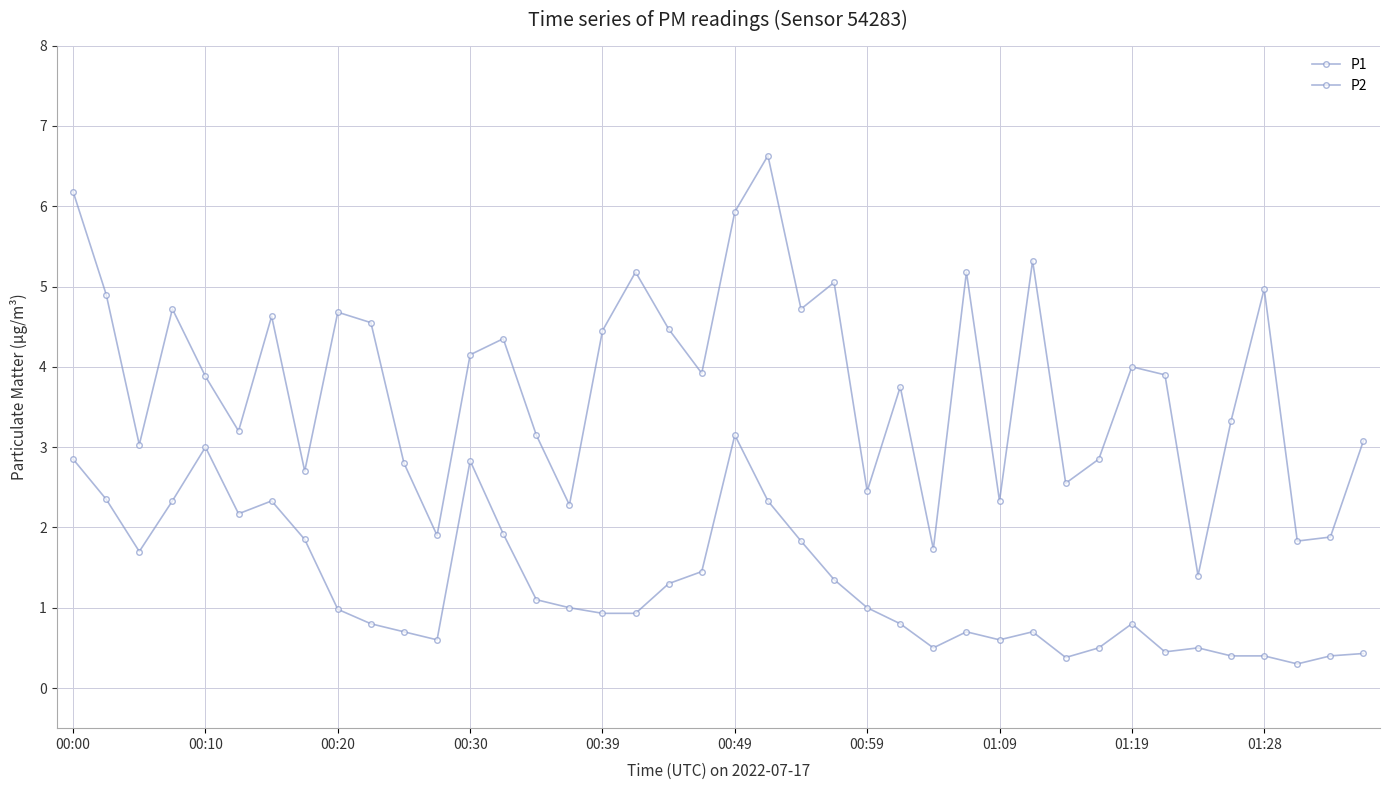

How many lines are shown in the chart?

2